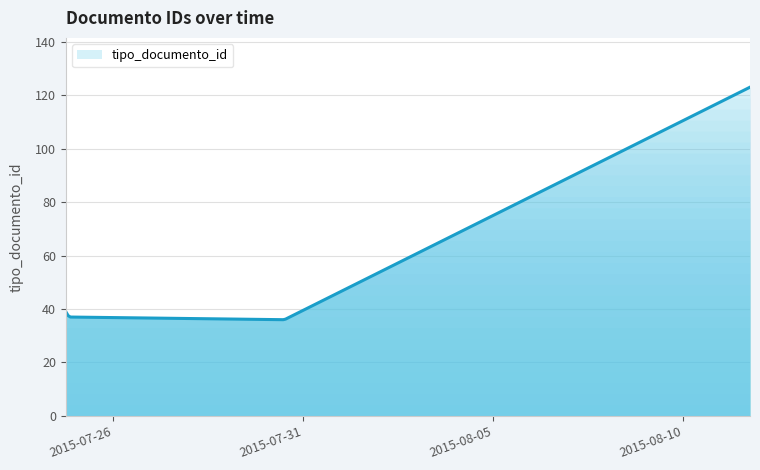

What is the difference between the maximum and minimum values?

87.0